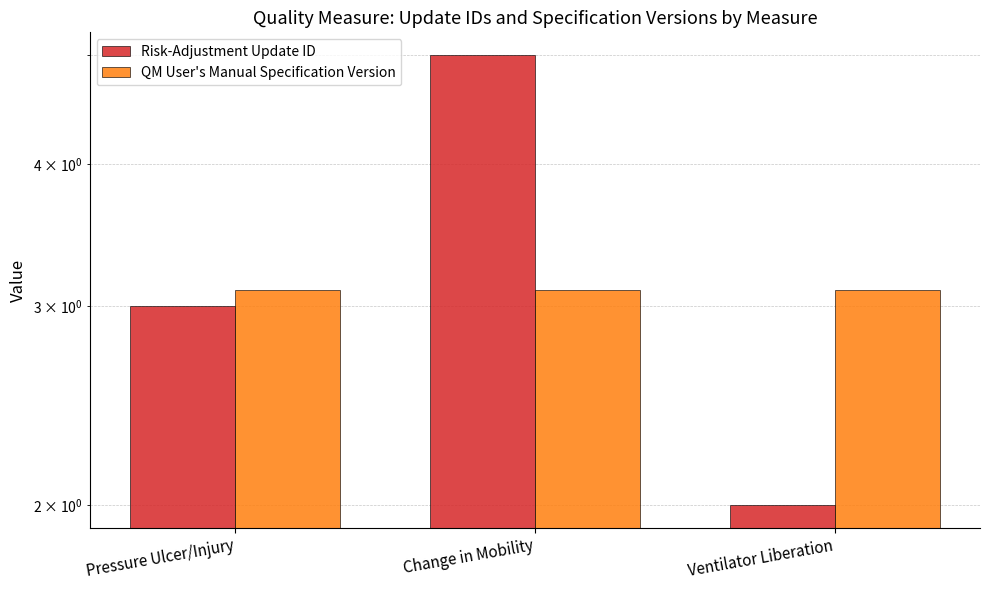

At which label does Risk-Adjustment Update ID first exceed 3?

Change in Mobility